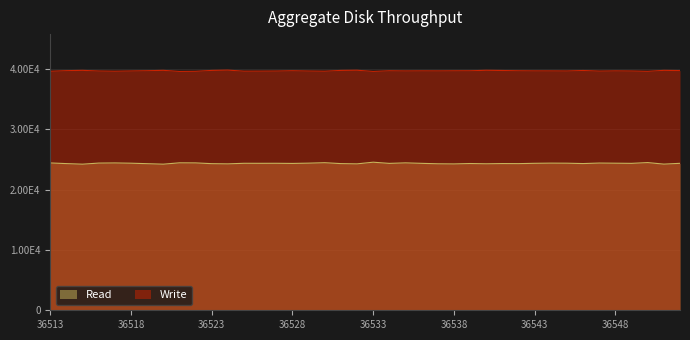

Which category has the highest value across all series?

36524